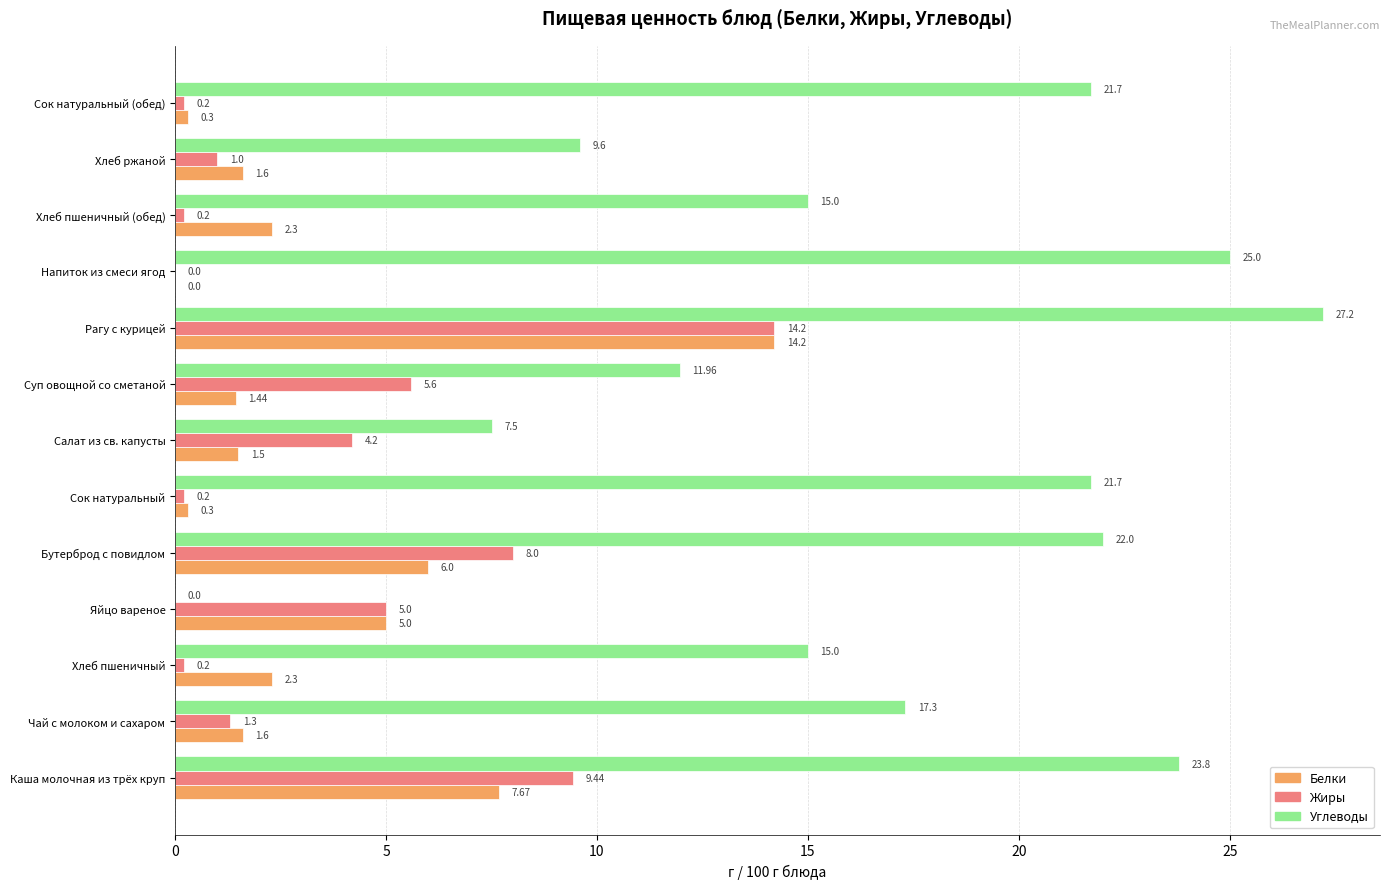

What is the average value of the Углеводы series?

16.8